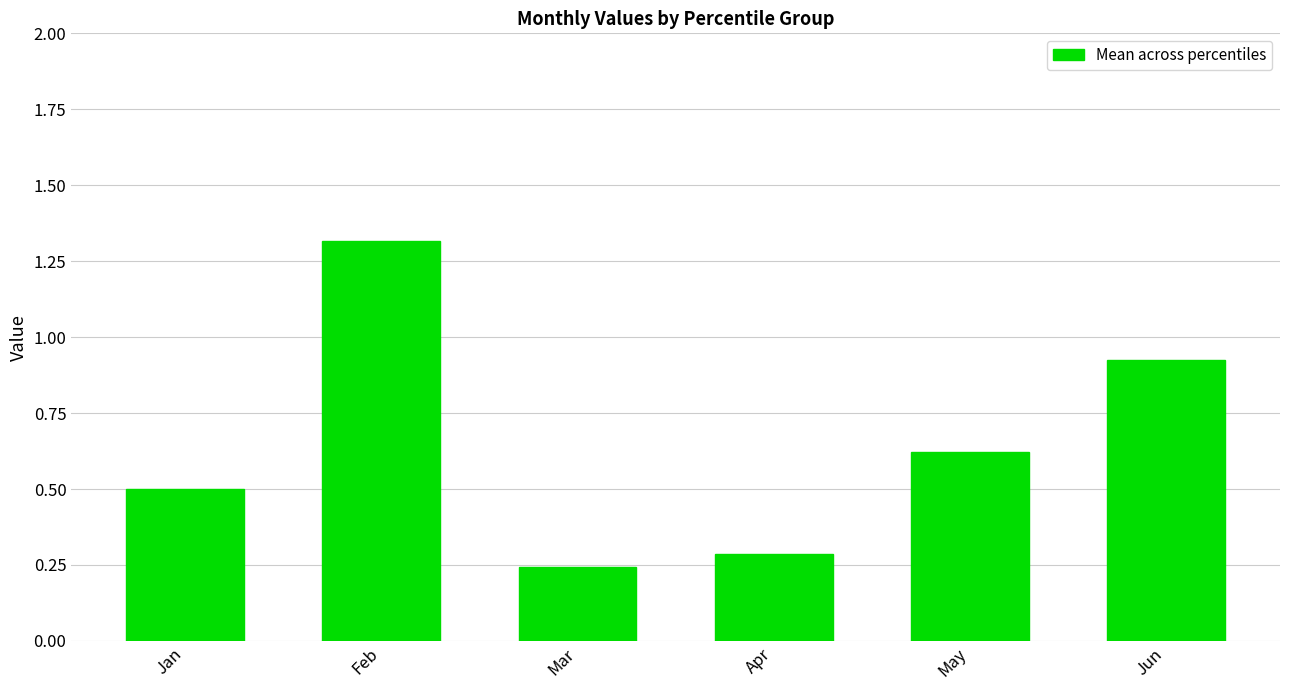

What is the greatest value displayed?

1.3